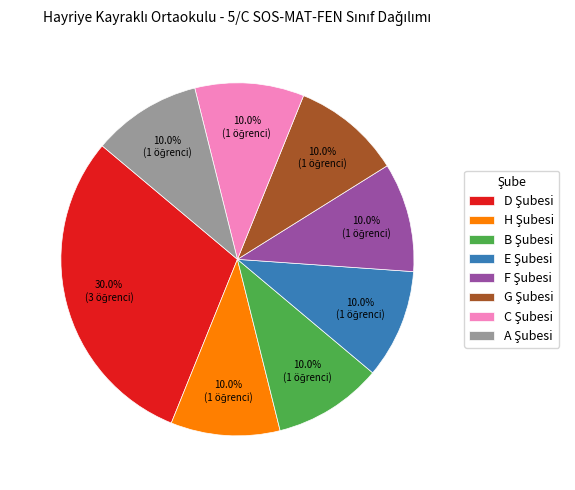

Is there a majority slice in this chart?

No